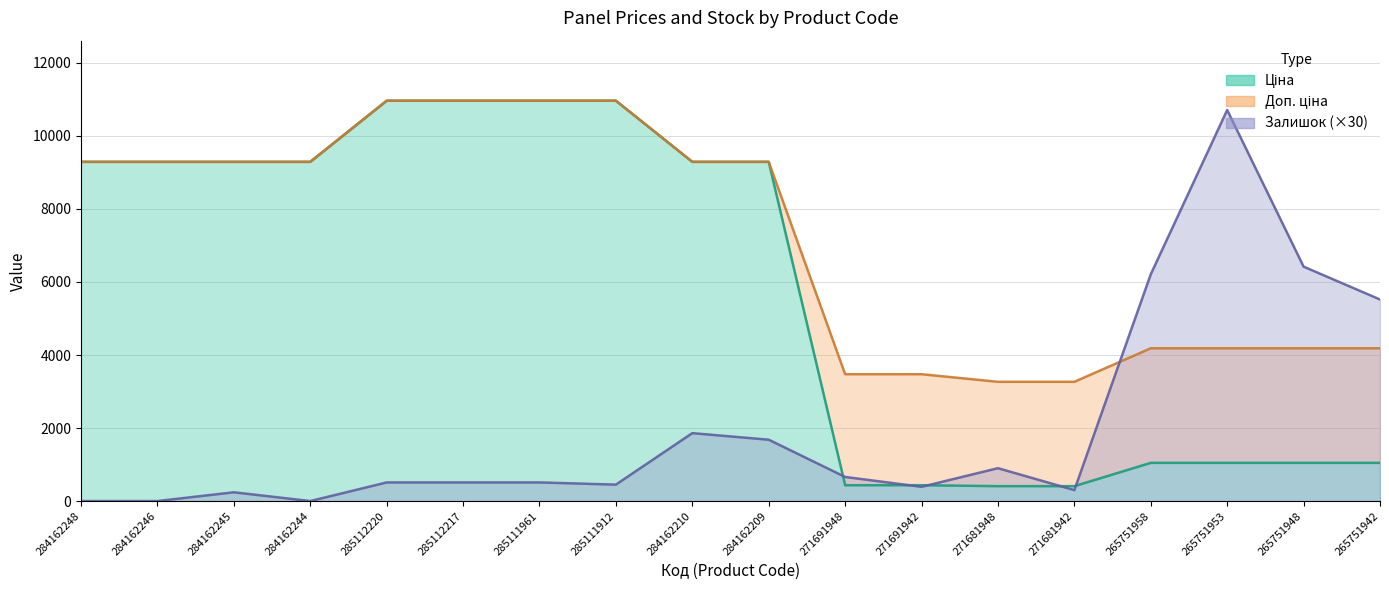

True or false: Доп. ціна has a value of 9290.5 at 284162244.

True